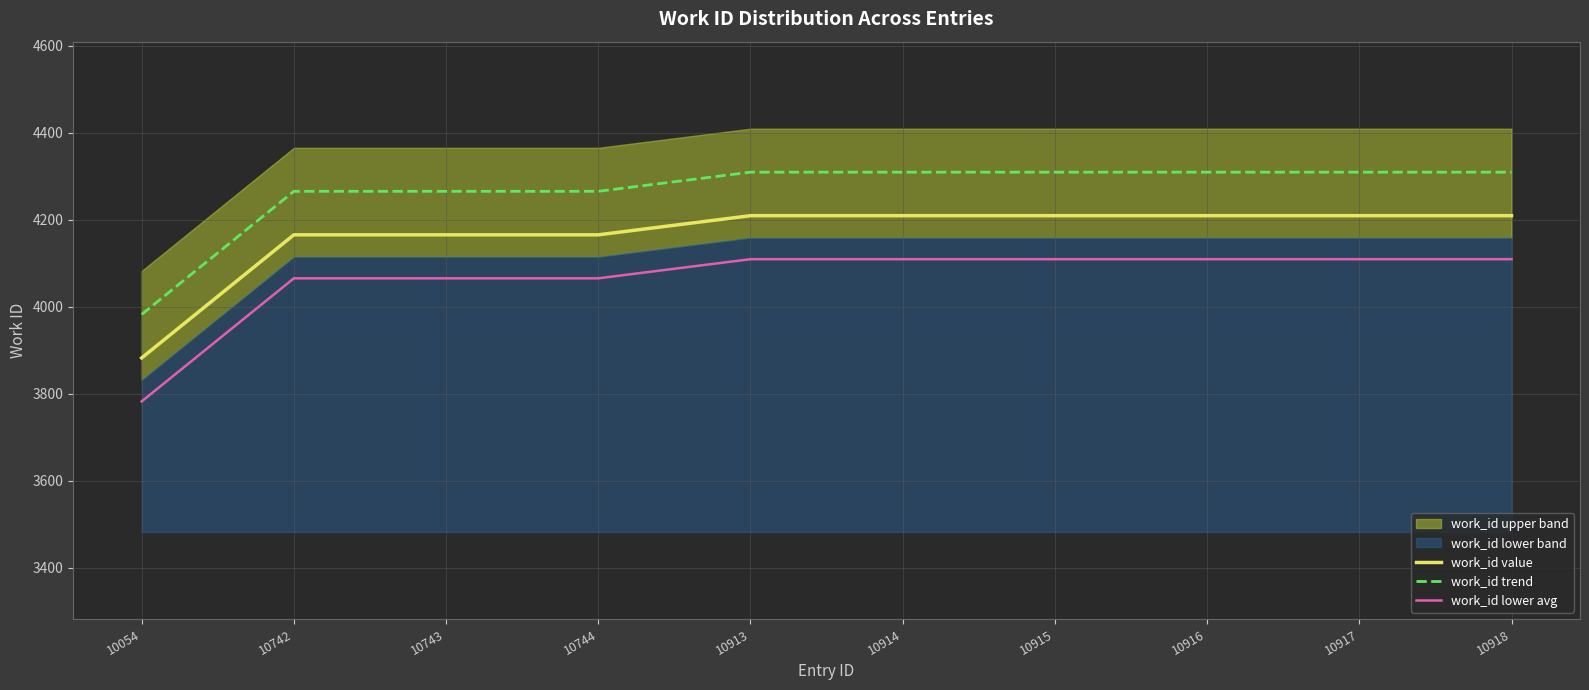

Does the chart display data point markers on the line(s)?

No